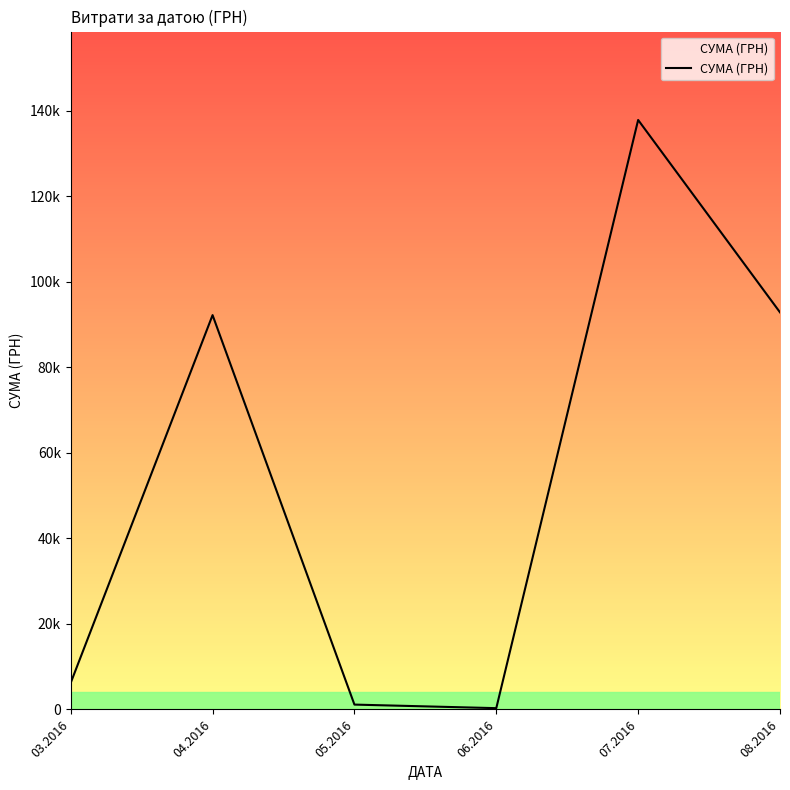

Is it true that the value at 08.2016 is 92856.7?

True